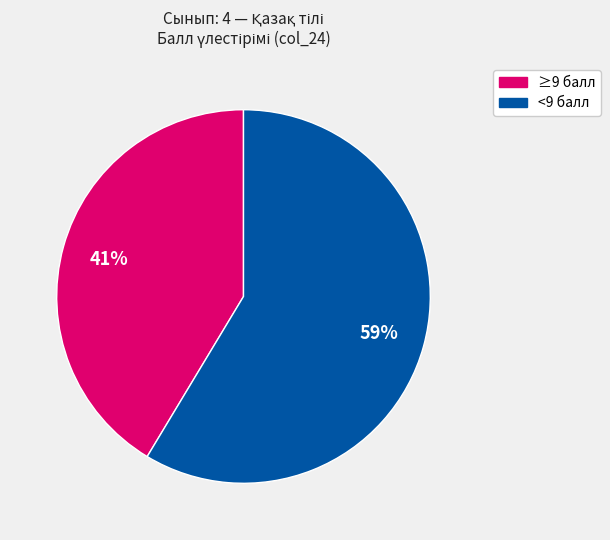

Is there any slice that represents more than half of the pie?

Yes